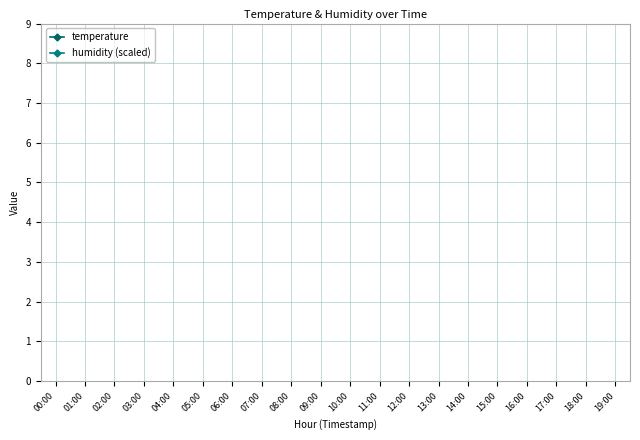

How many lines are shown in the chart?

2